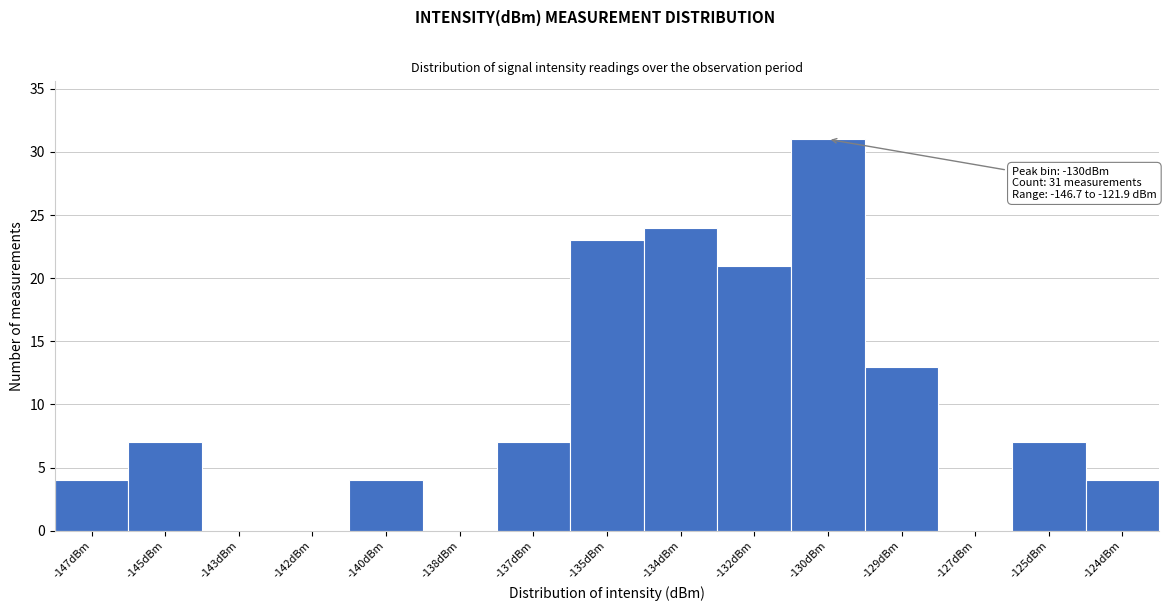

Reading left to right, extract all data points from this chart.

-147dBm=4	-145dBm=7	-143dBm=0	-142dBm=0	-140dBm=4	-138dBm=0	-137dBm=7	-135dBm=23	-134dBm=24	-132dBm=21	-130dBm=31	-129dBm=13	-127dBm=0	-125dBm=7	-124dBm=4